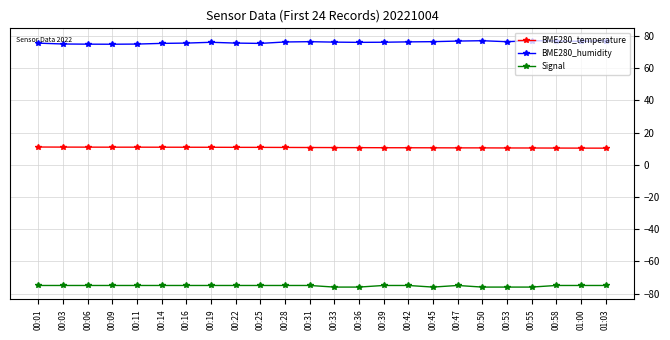

Count the number of categories in the chart.

24